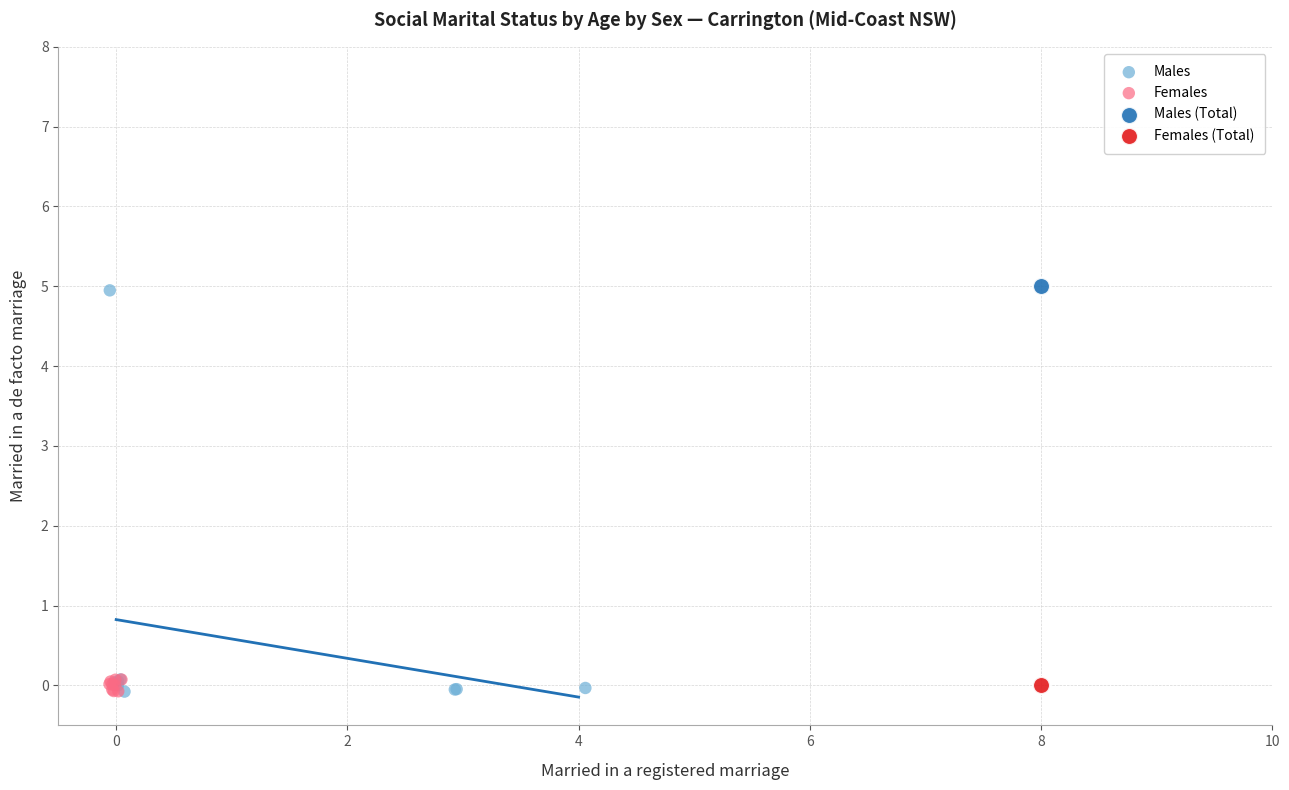

What are all the series names shown in the legend?

Males, Females, Males (Total), Females (Total)